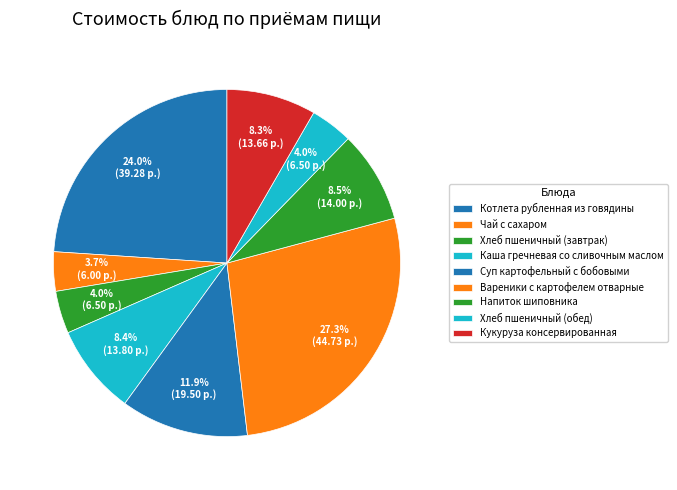

Does any single category account for the majority?

No